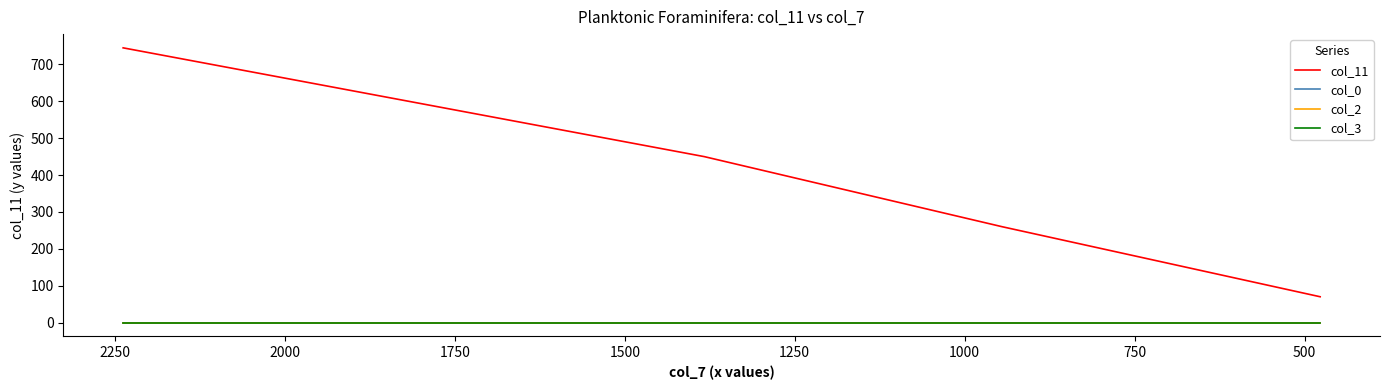

At how many categories does at least one series exceed 734?

1